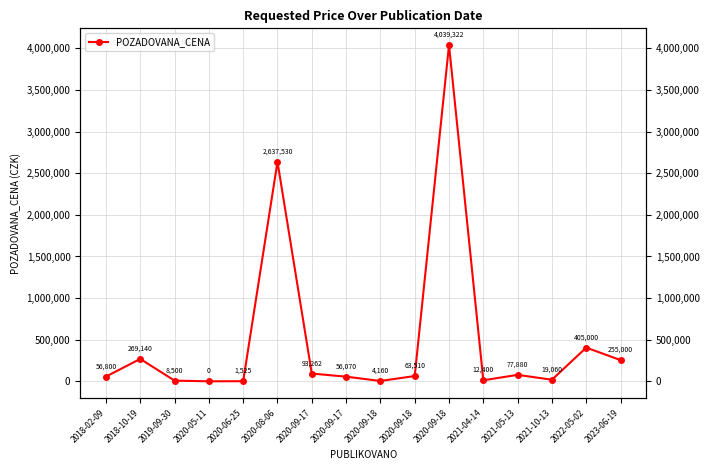

How many points are lower than both their immediate neighbors (excluding endpoints)?

4